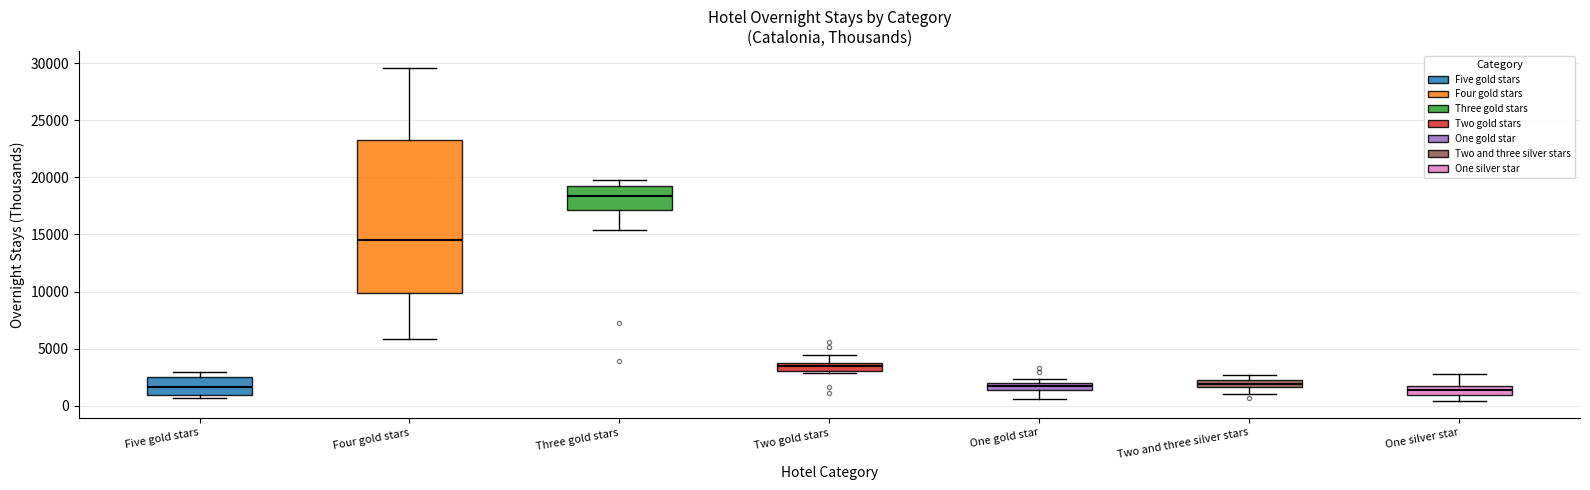

Which box is the tallest, from its lower edge to its upper edge?

Four gold stars